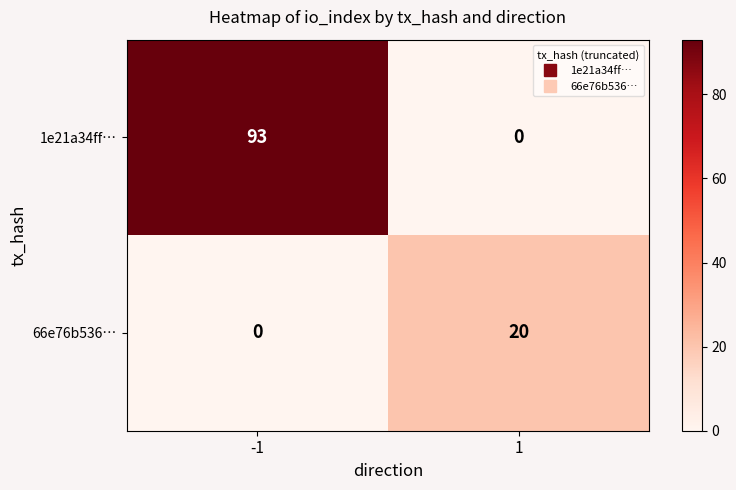

What is the maximum value shown in the chart?

93